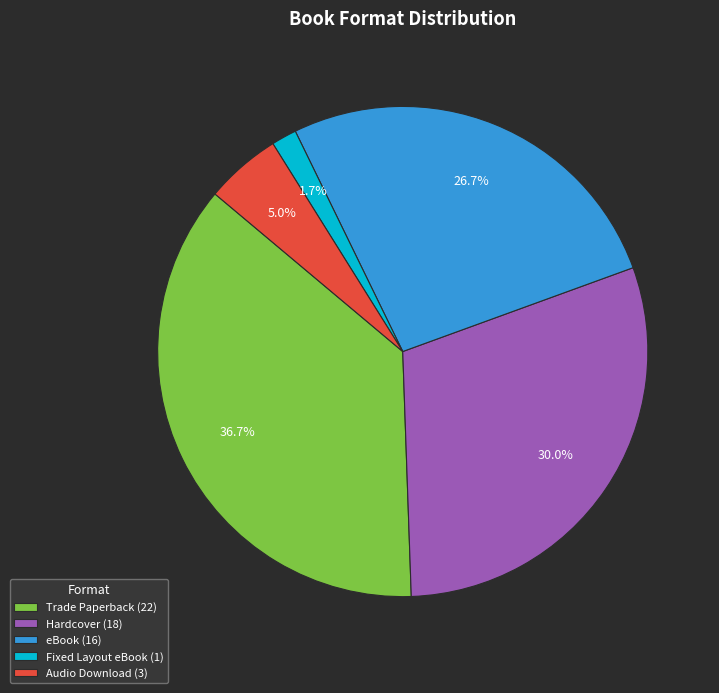

How many segments does this pie chart have?

5